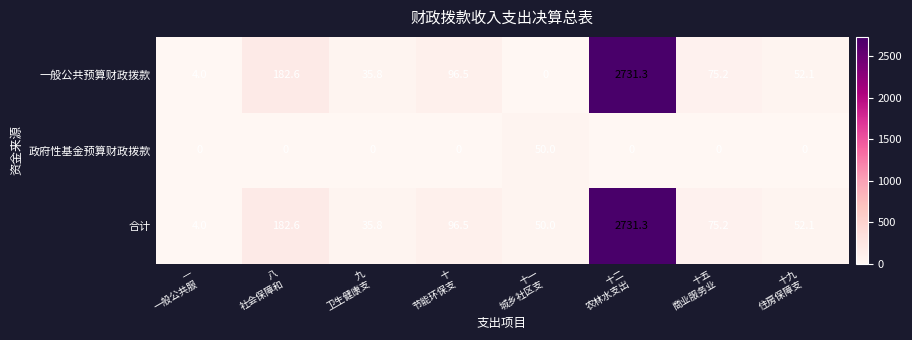

Reading left to right, extract all data points from this chart.

一般公共预算财政拨款: 4.0	182.6	35.8	96.5	0.0	2731.3	75.2	52.1
政府性基金预算财政拨款: 0.0	0.0	0.0	0.0	50.0	0.0	0.0	0.0
合计: 4.0	182.6	35.8	96.5	50.0	2731.3	75.2	52.1